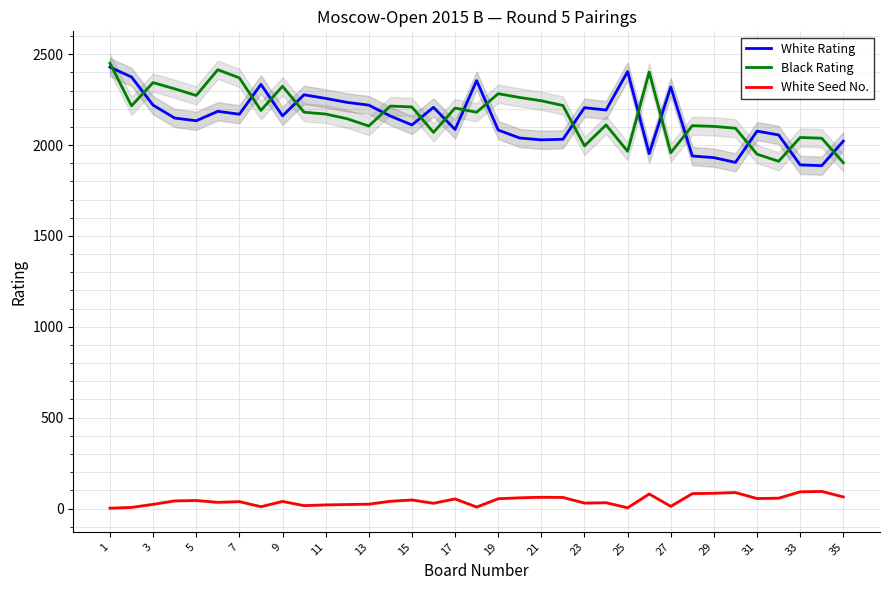

True or false: White Rating and White Seed No. intersect in this chart.

False